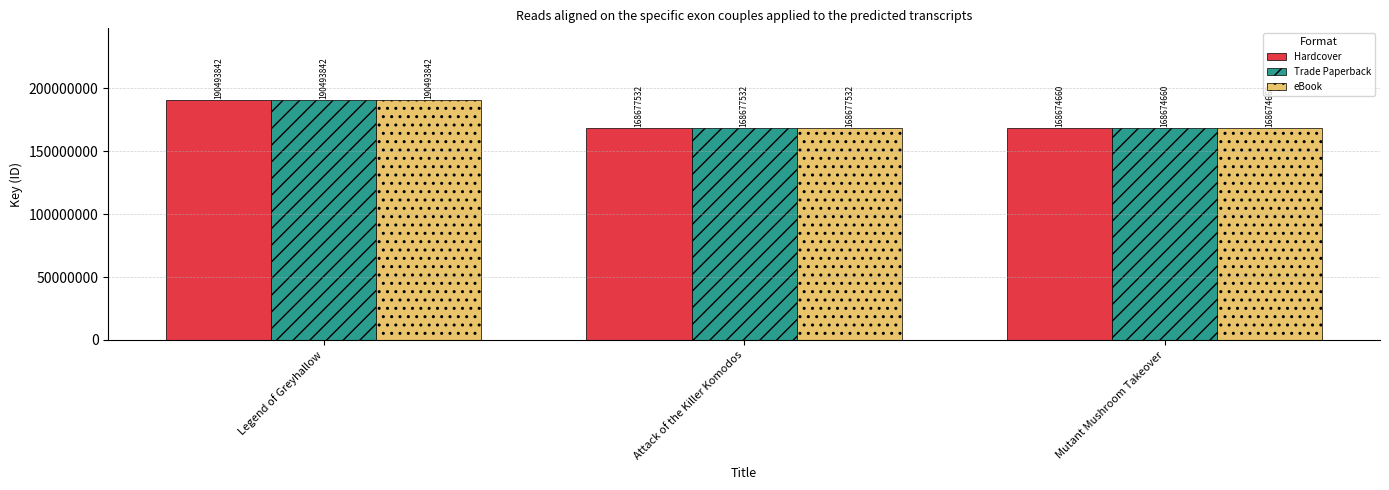

What is the maximum value shown in the chart?

190493842